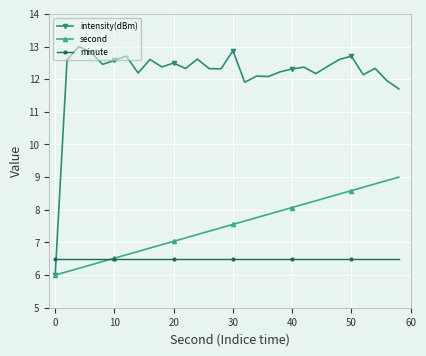

Which series has the largest total across all categories?

intensity(dBm)